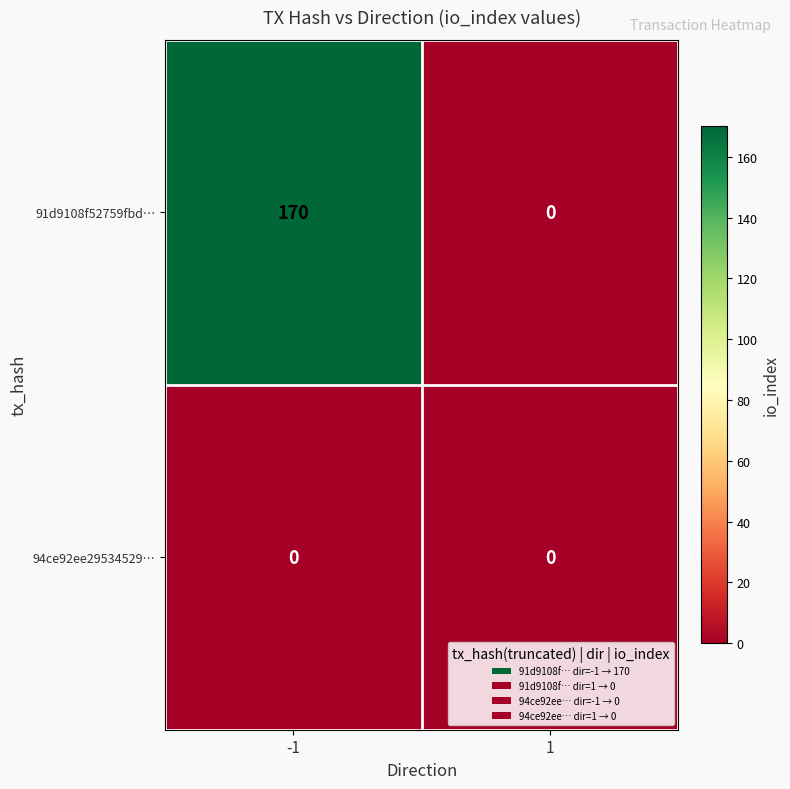

Rank the series by their maximum value, from lowest to highest.

94ce92ee29534529…, 91d9108f52759fbd…